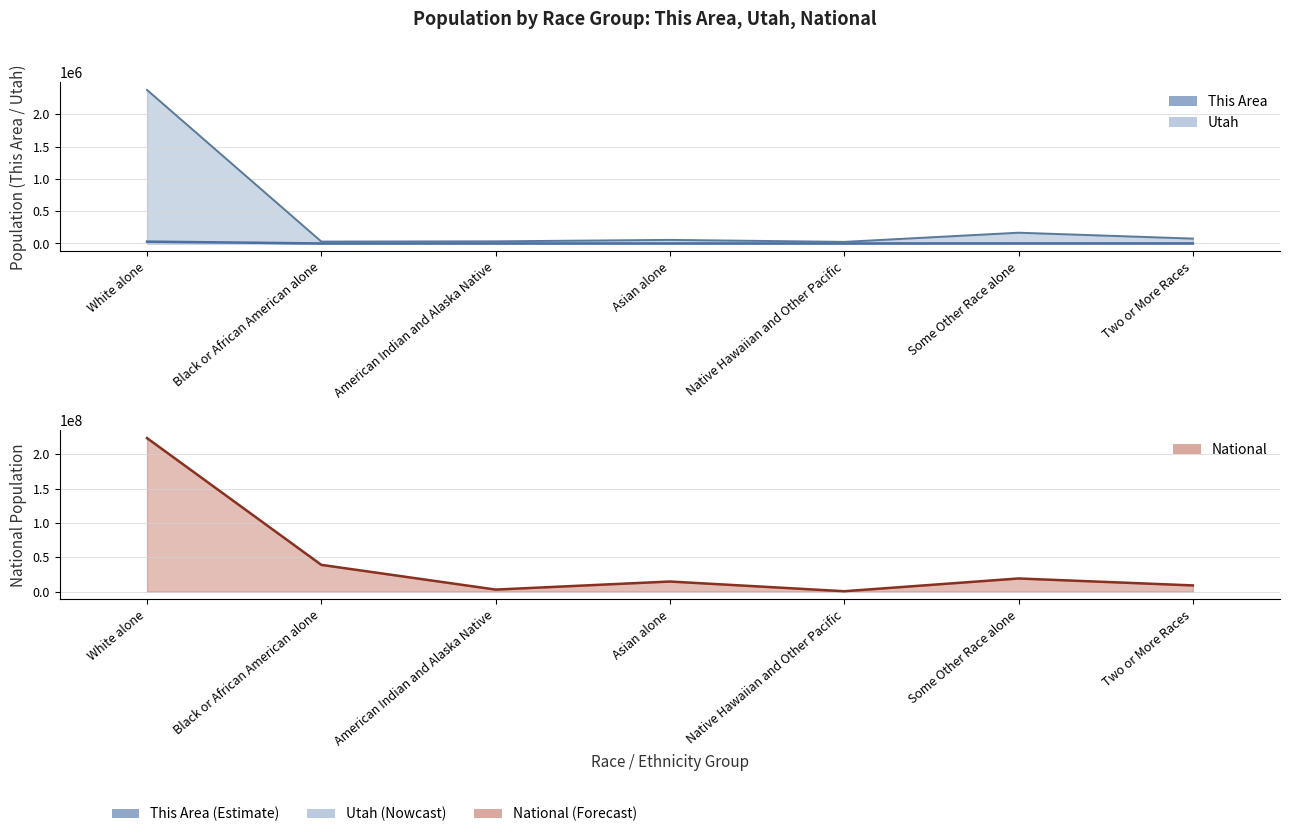

Reading left to right, transcribe all the data shown in this chart.

This Area: White alone=28330	Black or African American alone=260	American Indian and Alaska Native=317	Asian alone=201	Native Hawaiian and Other Pacific=139	Some Other Race alone=1404	Two or More Races=954
Utah: White alone=2379560	Black or African American alone=29287	American Indian and Alaska Native=32927	Asian alone=55285	Native Hawaiian and Other Pacific=24554	Some Other Race alone=166754	Two or More Races=75518
National: White alone=223553265	Black or African American alone=38929319	American Indian and Alaska Native=2932248	Asian alone=14674252	Native Hawaiian and Other Pacific=540013	Some Other Race alone=19107368	Two or More Races=9009073